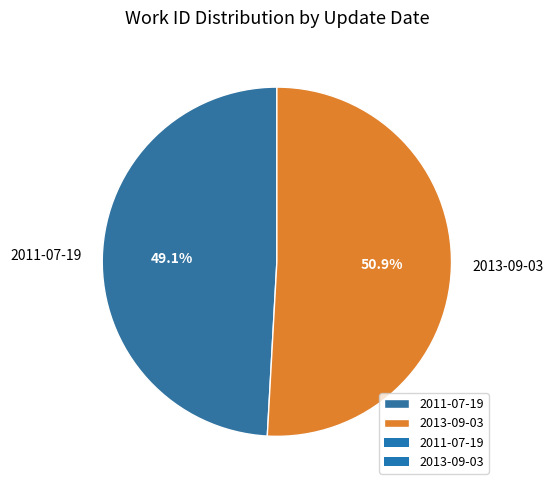

To the nearest percent, what is the combined percentage of 2013-09-03 and 2011-07-19?

100%